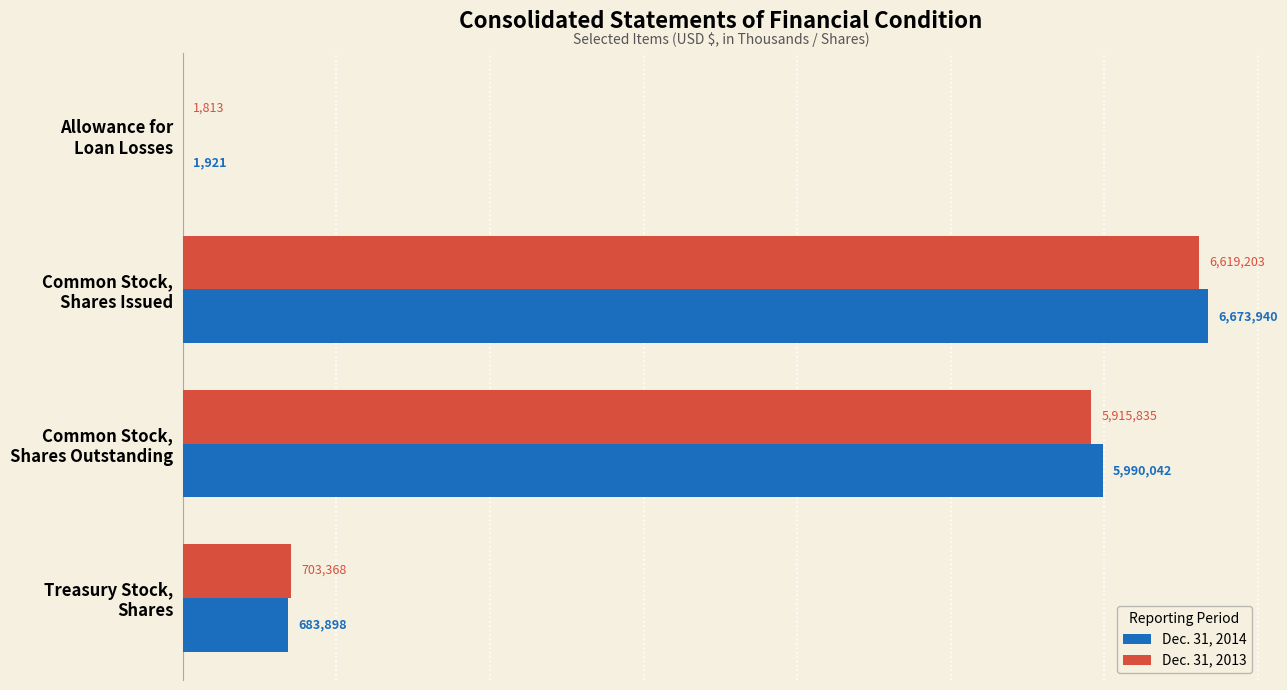

What is the sum of all Dec. 31, 2014 values?

13349801